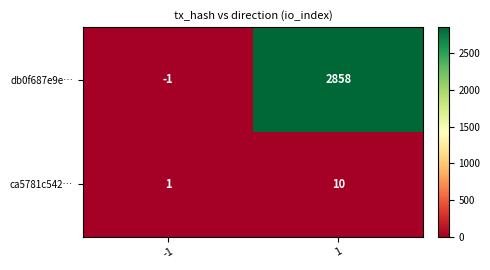

Which series has the largest total across all categories?

db0f687e9e…